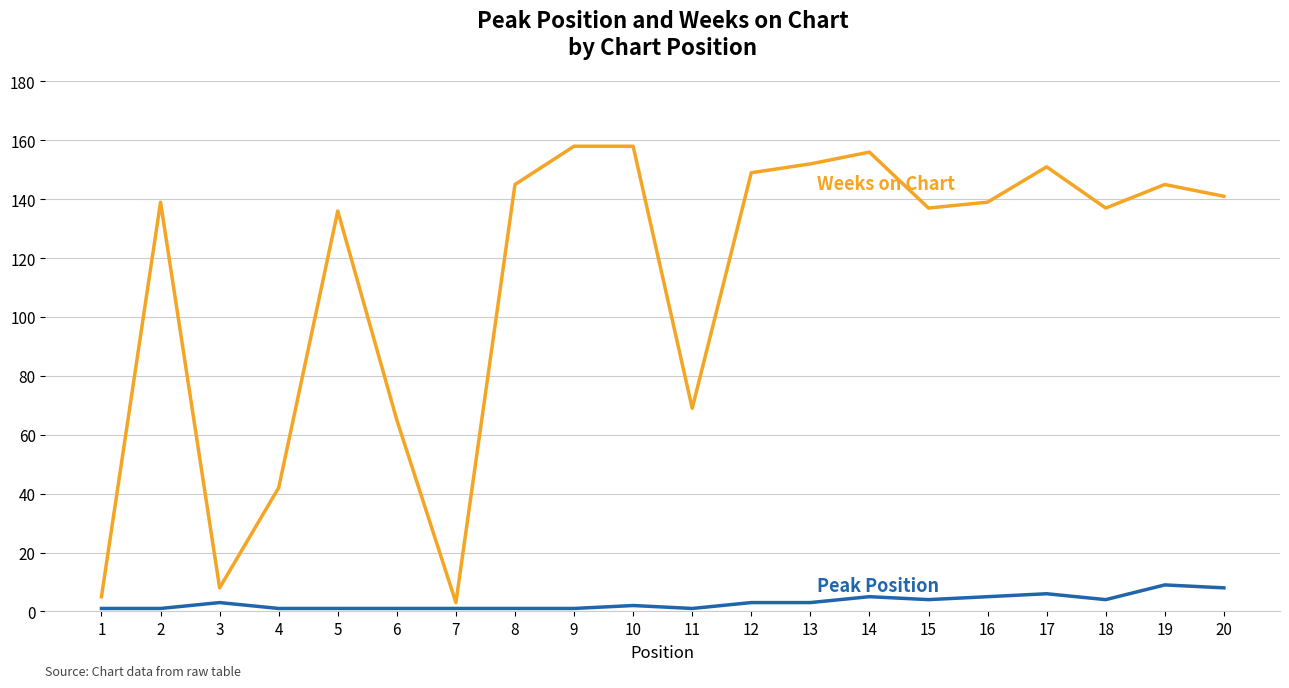

What is the maximum value shown in the chart?

158